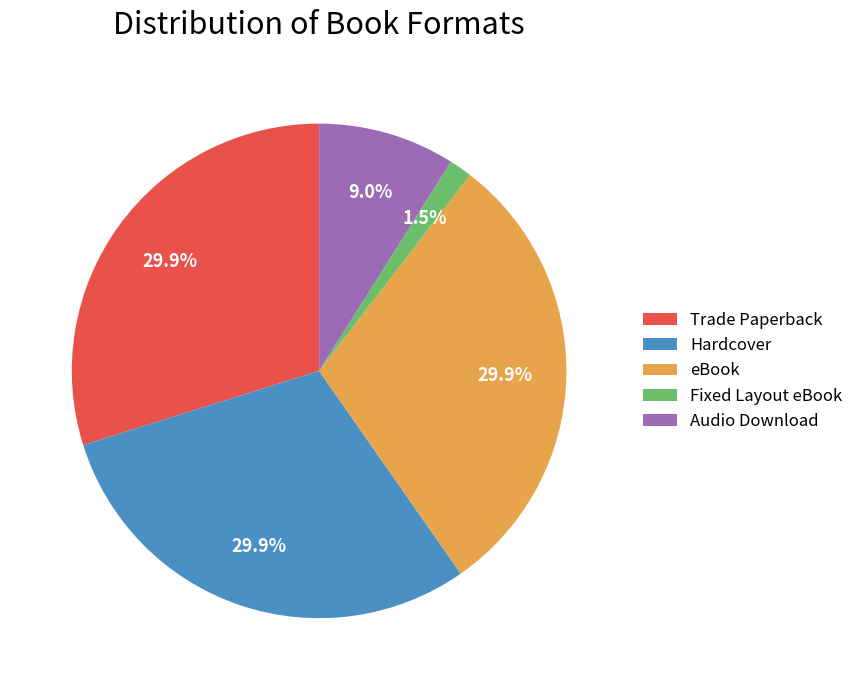

Which has a higher value, Fixed Layout eBook or Audio Download?

Audio Download